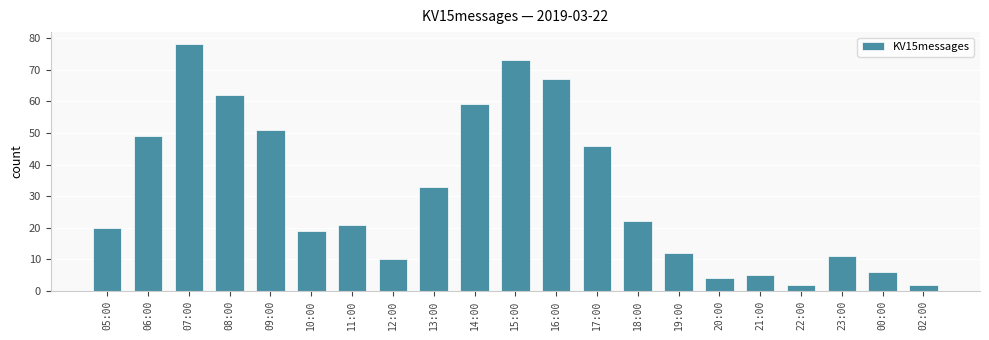

What is the change in value from 13:00 to 16:00?

+34